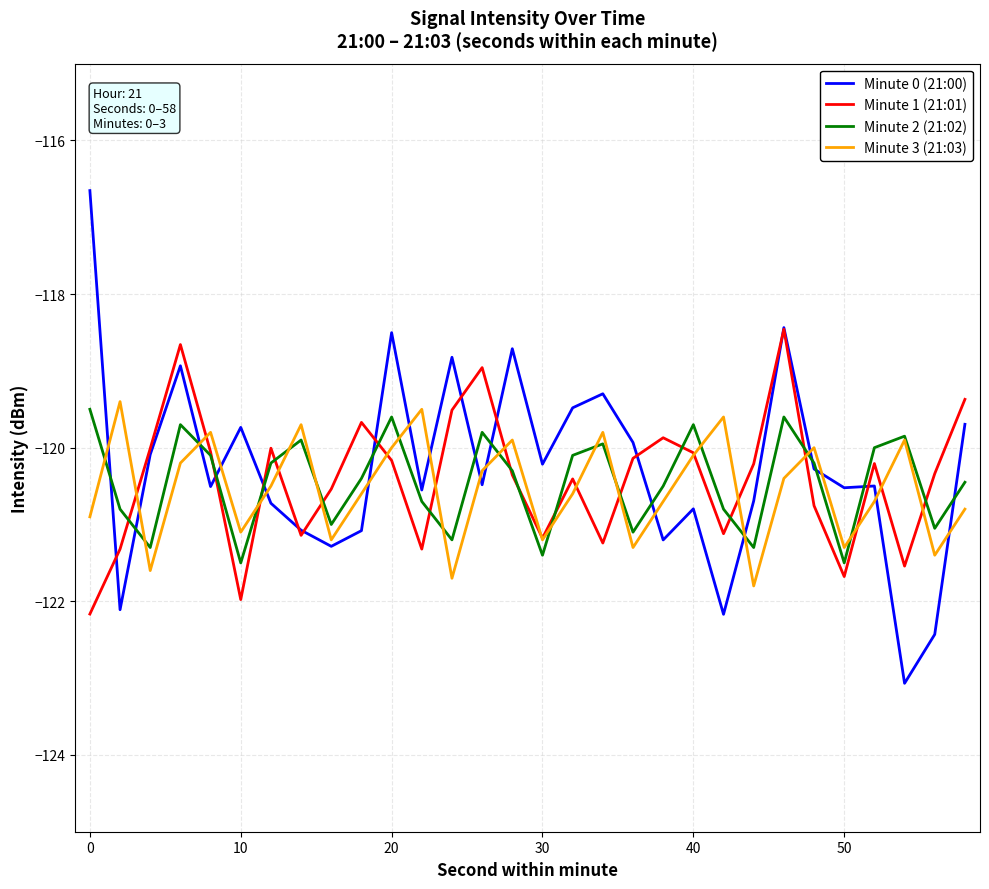

Which series ends up on top after the final intersection of Minute 2 (21:02) and Minute 1 (21:01)?

Minute 1 (21:01)